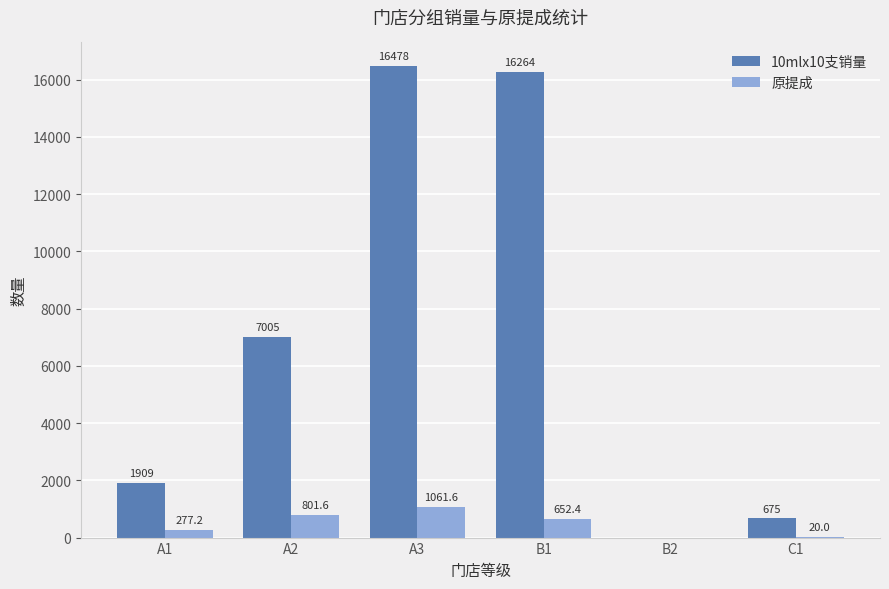

True or false: 原提成 has a value of 20.0 at C1.

True